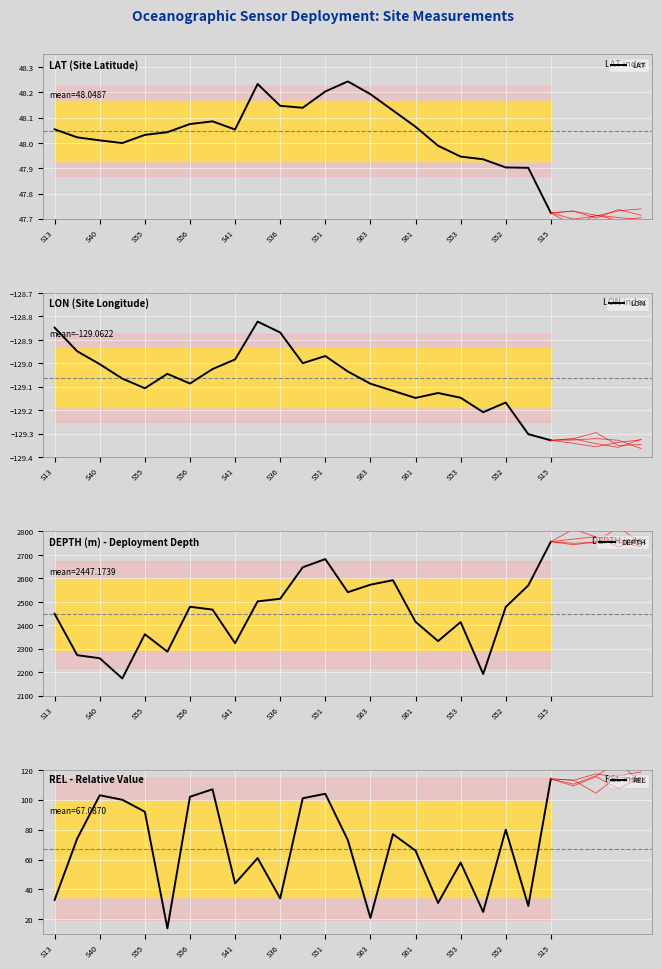

What is the sum of the LON values at S13 and S56?

-257.9